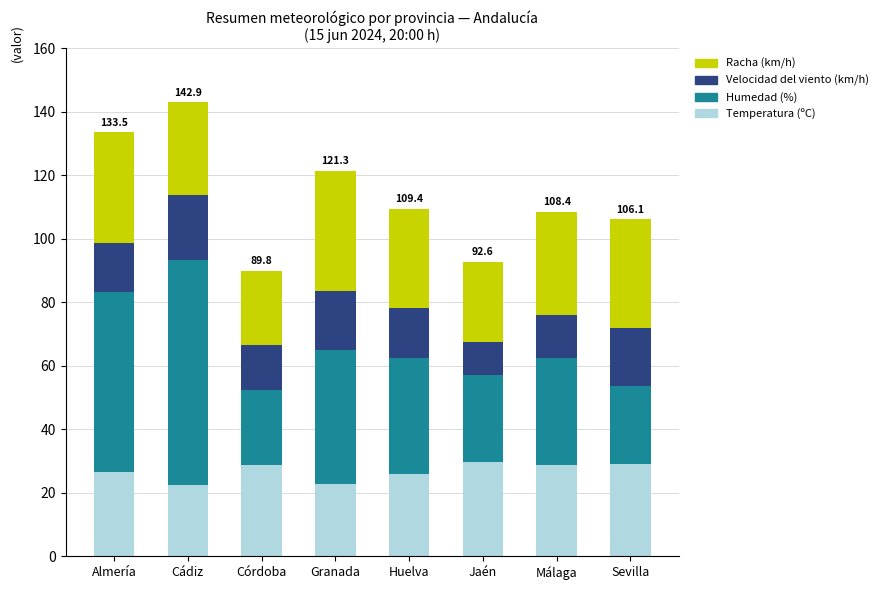

The Temperatura (ºC) series shows 5.6 at Almería. True or false?

False